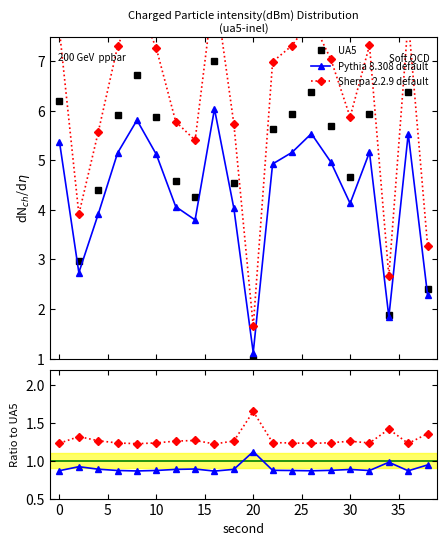

True or false: Sherpa 2.2.9 default and Pythia 8.308 default intersect in this chart.

False